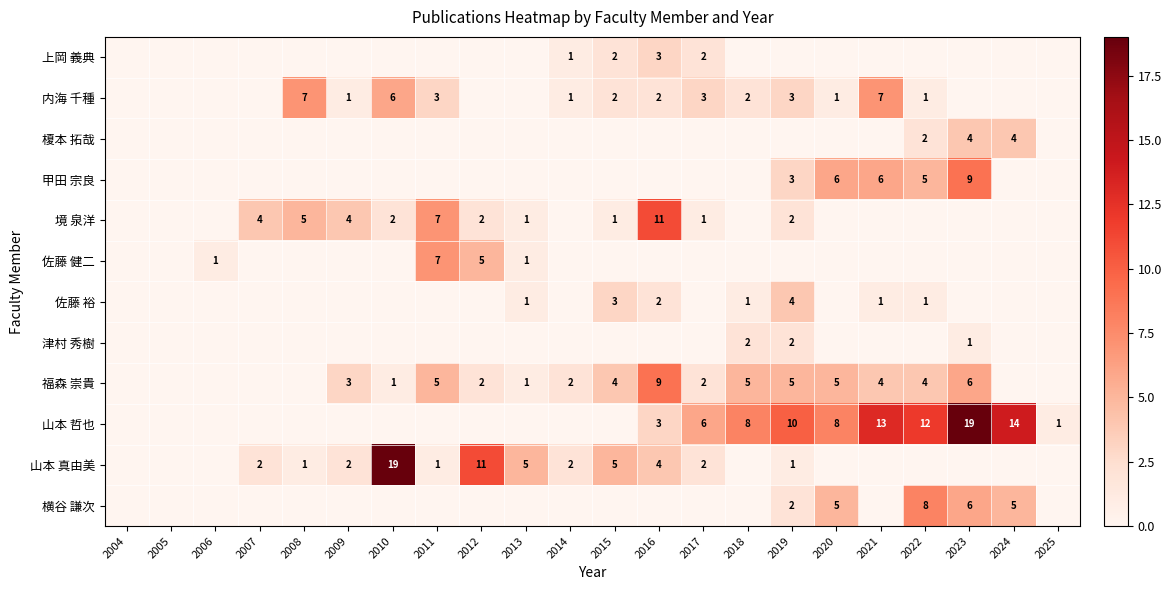

Which series has the widest spread of values?

山本 哲也